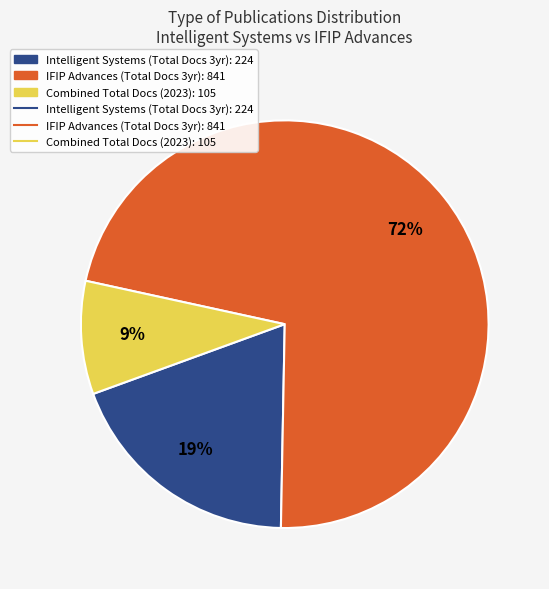

Is there a majority slice in this chart?

Yes